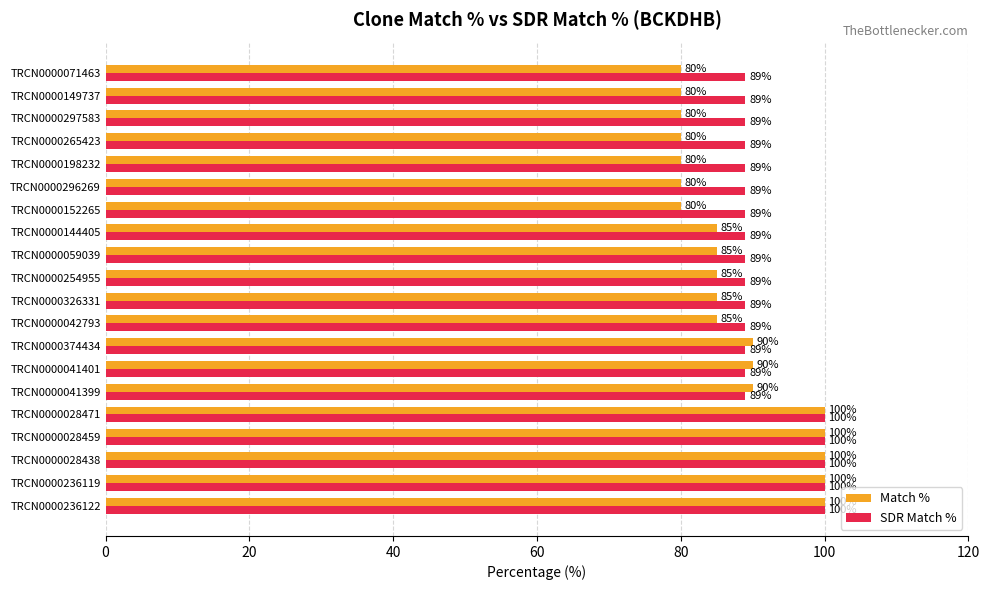

What is the average value of the Match % series?

88